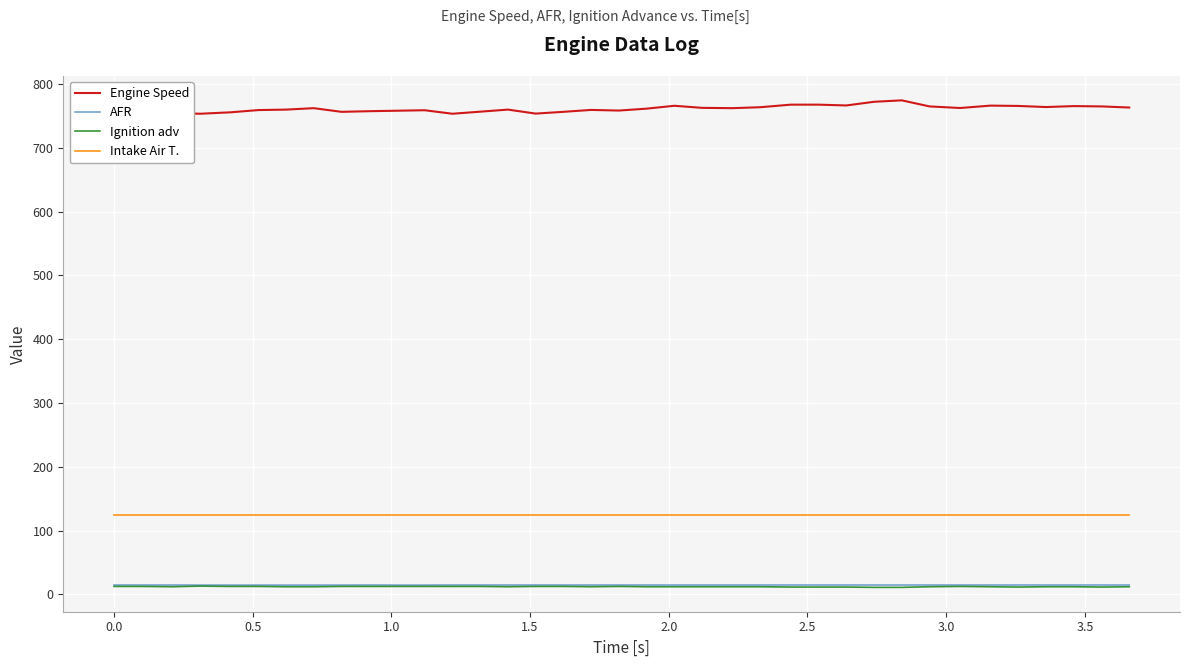

Count the number of data series in this chart.

4